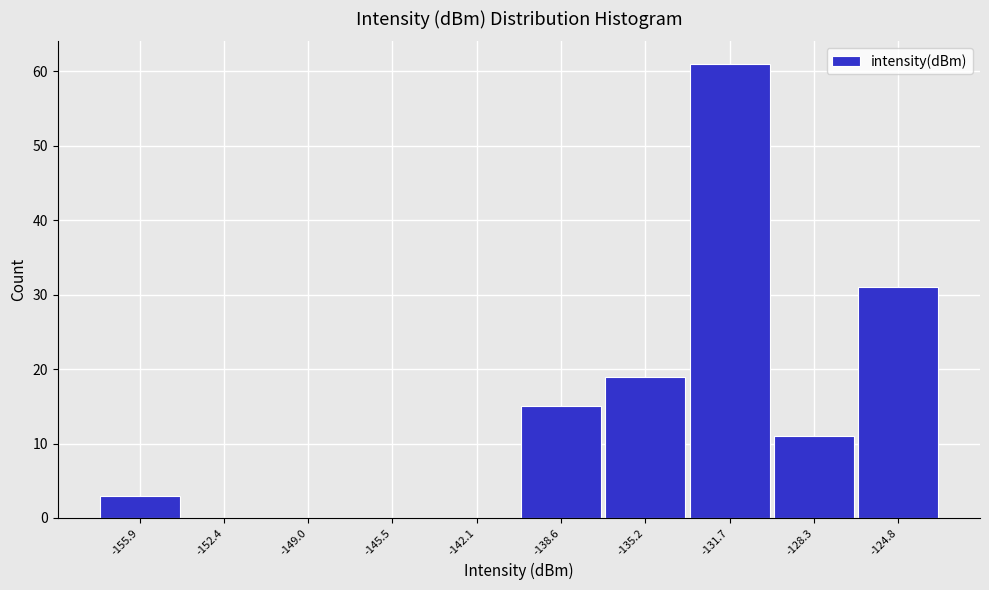

Which range on the x-axis has the tallest bar?

-133.5 to -130.0